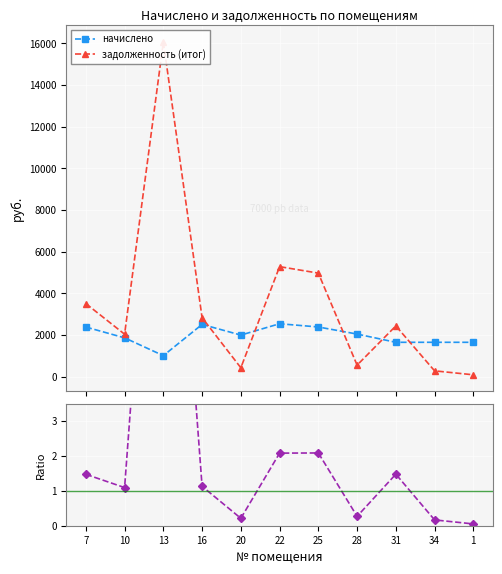

What are all the series names shown in the legend?

начислено, задолженность (итог), задолженность (итог) / начислено